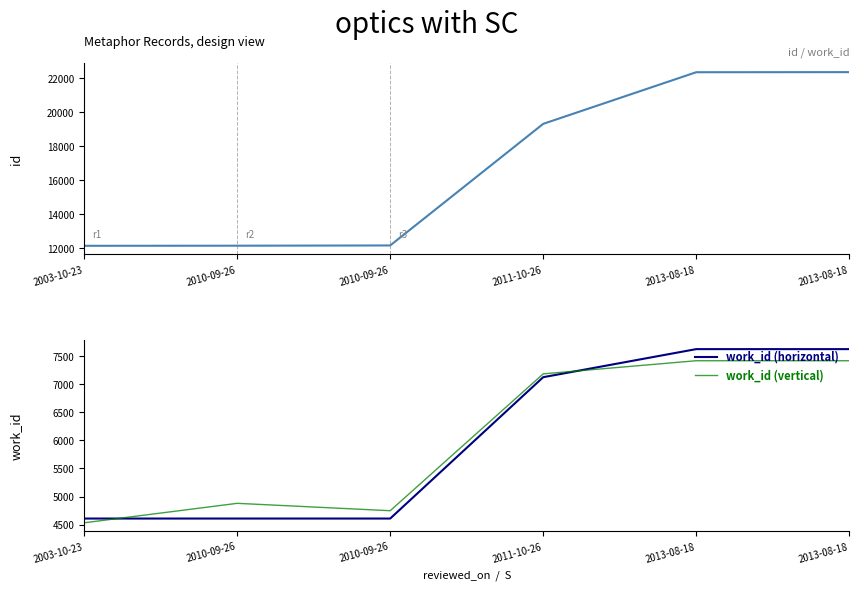

What is the difference between the maximum and second lowest values in the work_id (horizontal) series?

3012.0